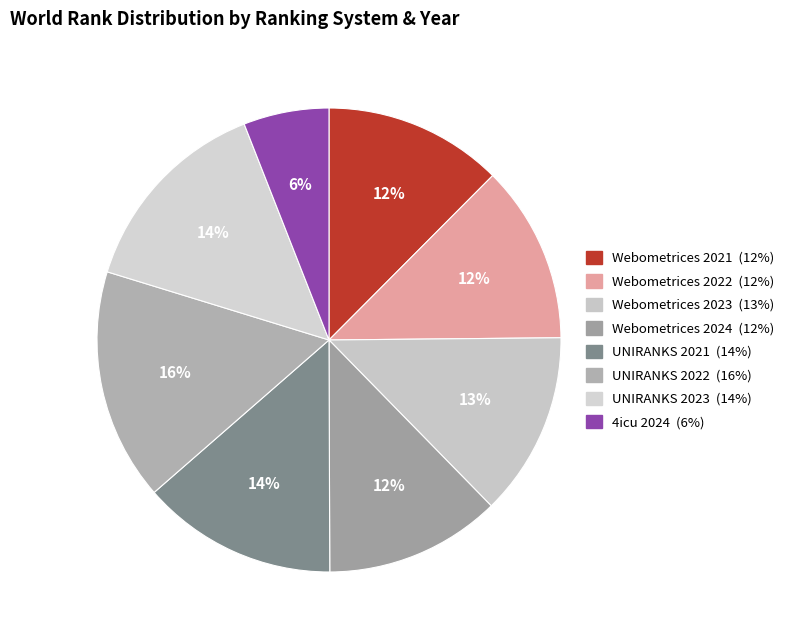

To the nearest percent, what percentage of the pie is Webometrices 2022?

12%